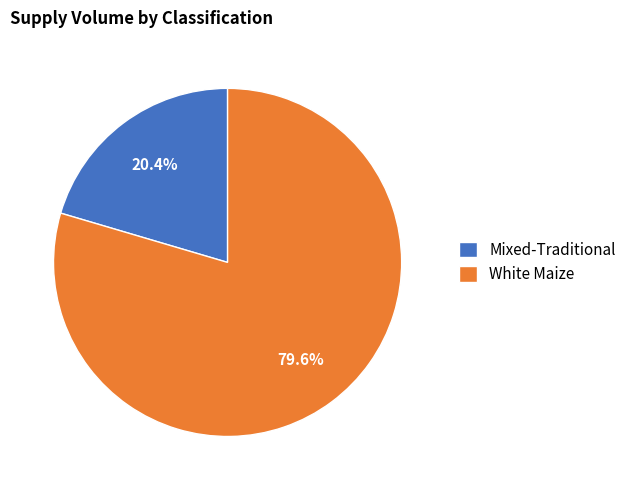

Does any single category account for the majority?

Yes